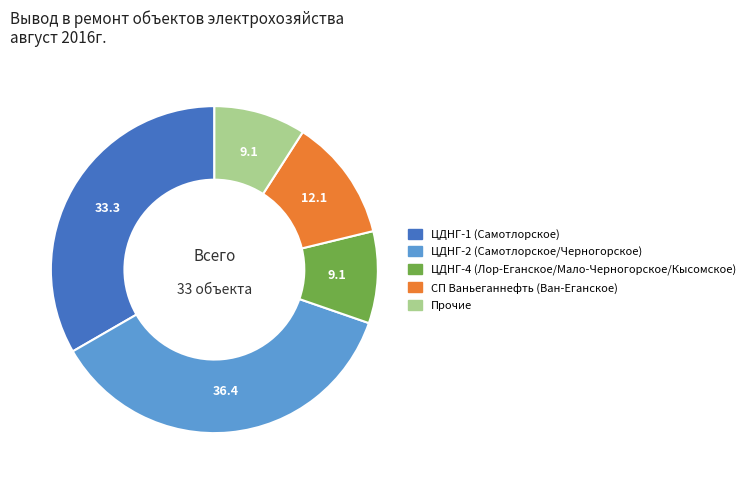

Is there a majority slice in this chart?

No